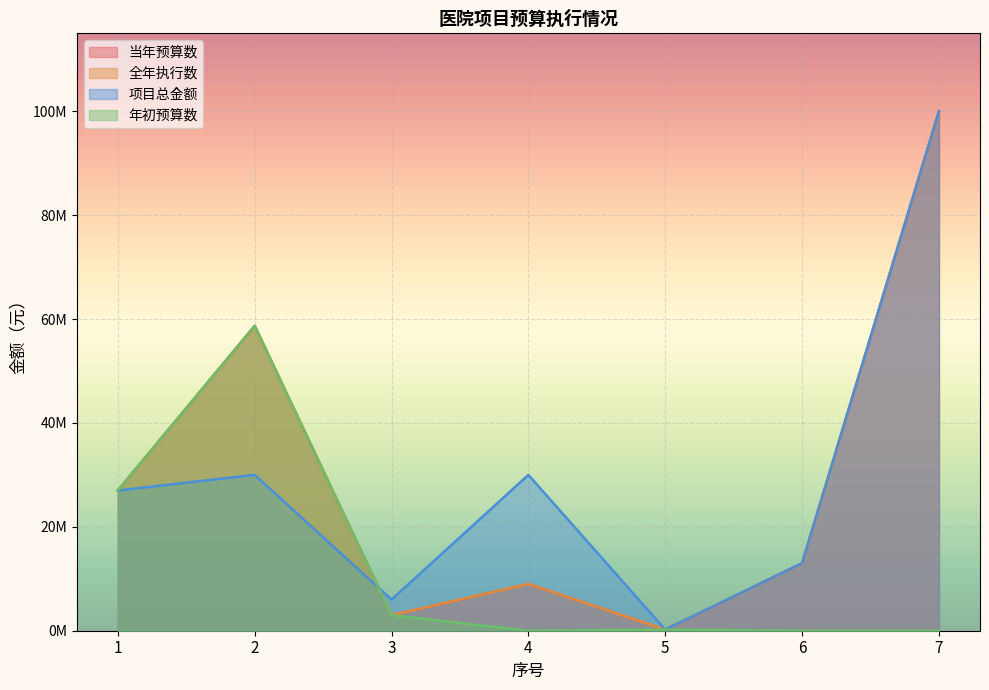

Reading right to left, extract all data points from this chart.

当年预算数: 100000000	13000000	212000	9000000	3000000	58680000	27000000
全年执行数: 100000000	13000000	212000	9000000	3000000	58680000	27000000
项目总金额: 100000000	13000000	212000	30000000	6000000	30000000	27000000
年初预算数: 0	0	212000	0	3000000	58680000	27000000